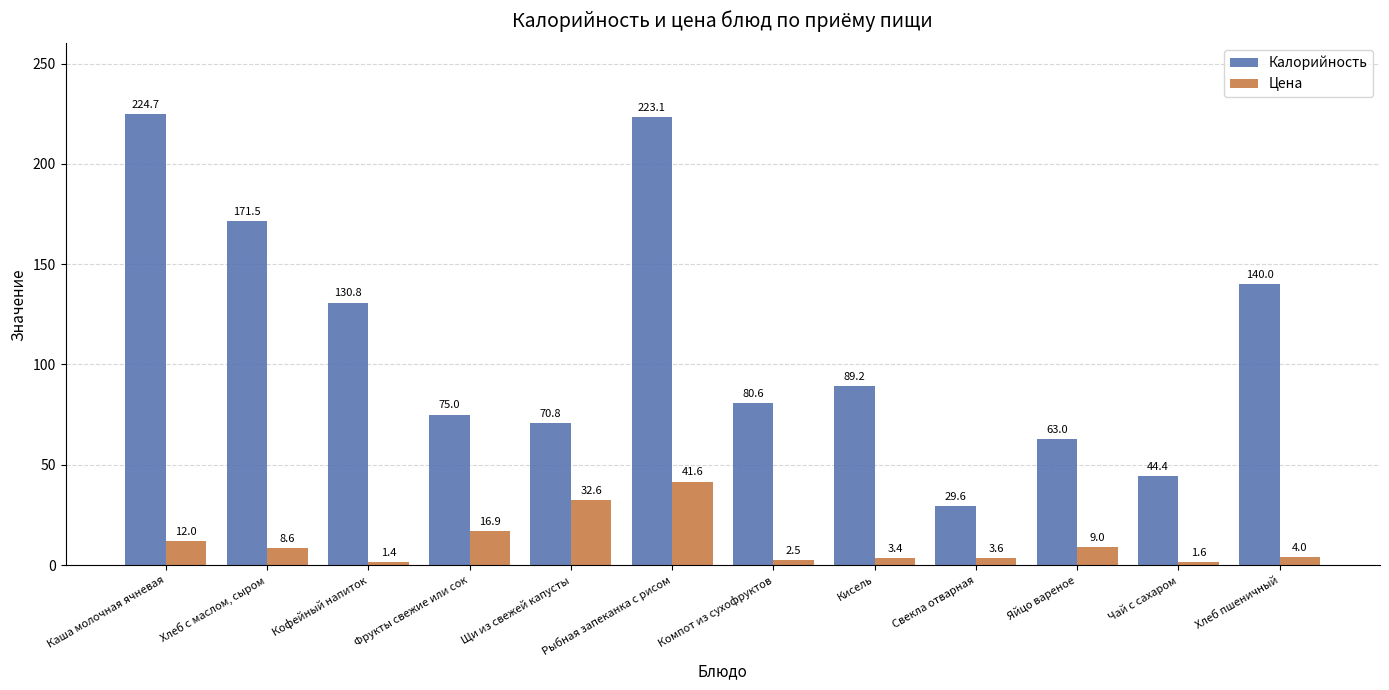

List the series in order of their peak value, lowest first.

Цена, Калорийность